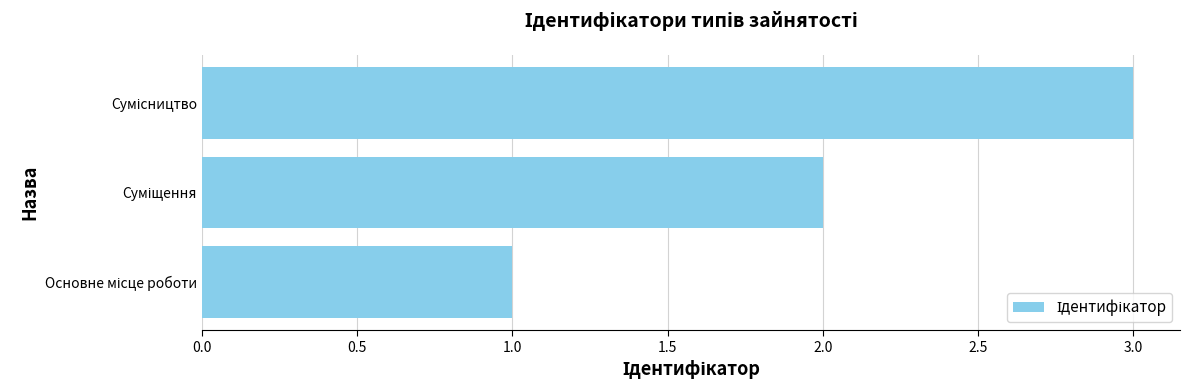

What is the greatest value displayed?

3